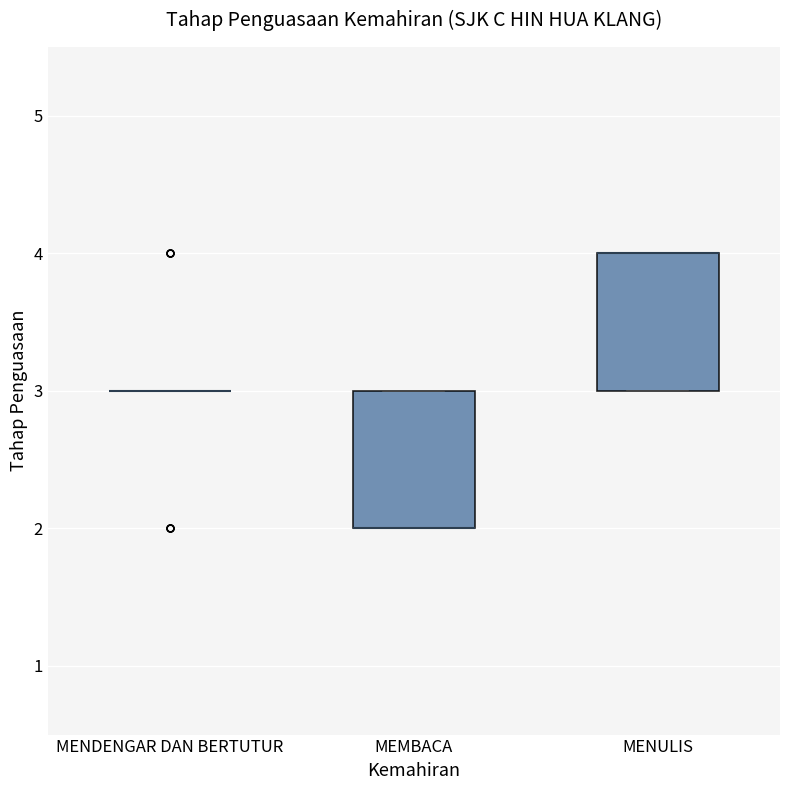

Reading left to right, transcribe this box plot: for each box, give where its median line is, the range the box spans, and where its two whiskers end, as read against the y-axis. The values are not printed on the chart, so give them approximately, as read against the axis.

MENDENGAR DAN BERTUTUR: box collapsed to a line at 3, whiskers 3 to 3
MEMBACA: median 2 (drawn on the box's lower edge), box 2 to 3, whiskers 2 to 3
MENULIS: median 4 (drawn on the box's upper edge), box 3 to 4, whiskers 3 to 4